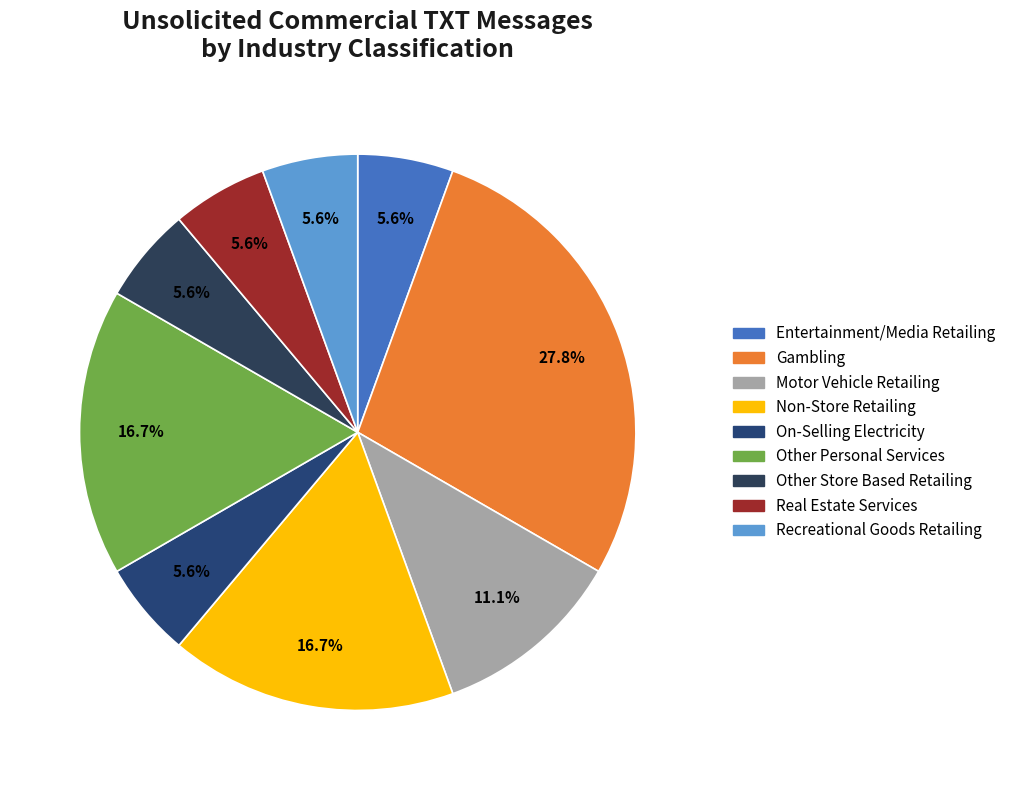

Rank the categories by value from lowest to highest.

Entertainment/Media Retailing, On-Selling Electricity, Other Store Based Retailing, Real Estate Services, Recreational Goods Retailing, Motor Vehicle Retailing, Non-Store Retailing, Other Personal Services, Gambling